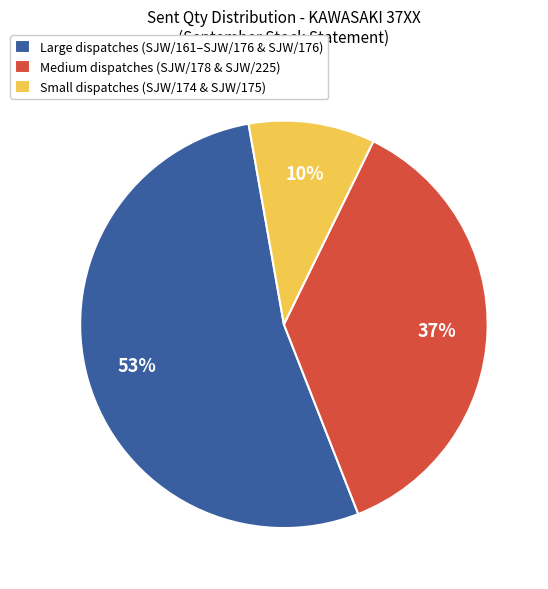

Rank the categories by value from highest to lowest.

Large dispatches (SJW/161–SJW/176 & SJW/176), Medium dispatches (SJW/178 & SJW/225), Small dispatches (SJW/174 & SJW/175)